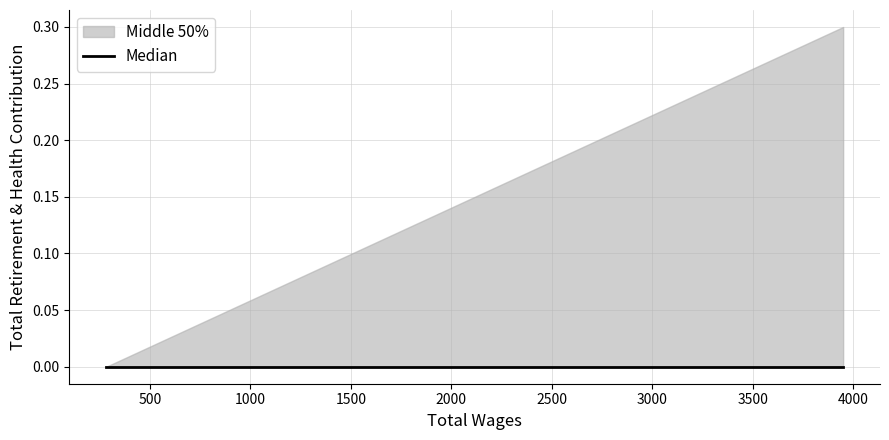

Is the value of Total Wages at 282.0 greater than the value of Total Retirement & Health Contribution at 2701.0?

Yes